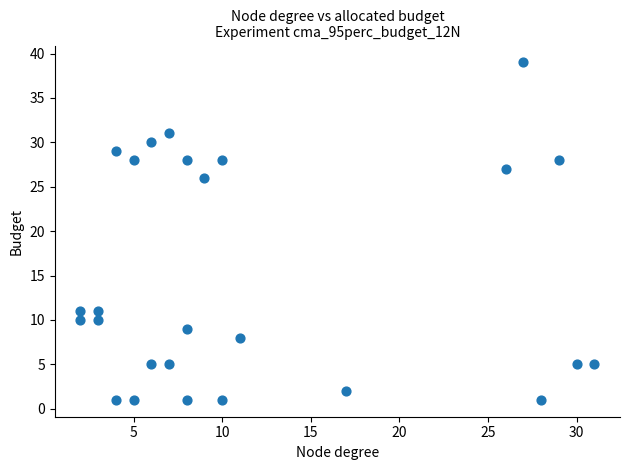

What Y value in the scatter plot is closest to 20?

26